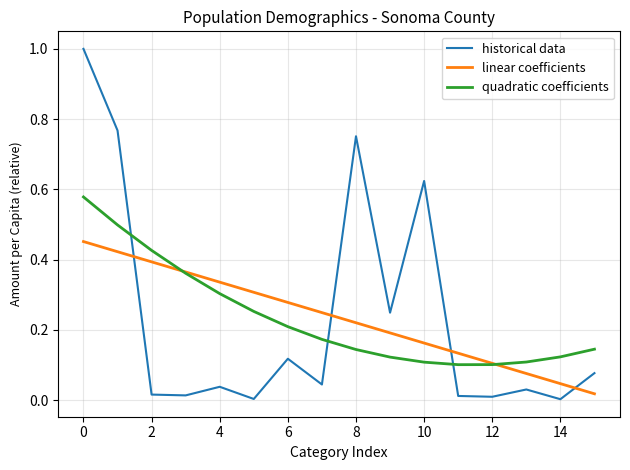

After their last crossing, which series has the higher values: historical data or linear coefficients?

historical data